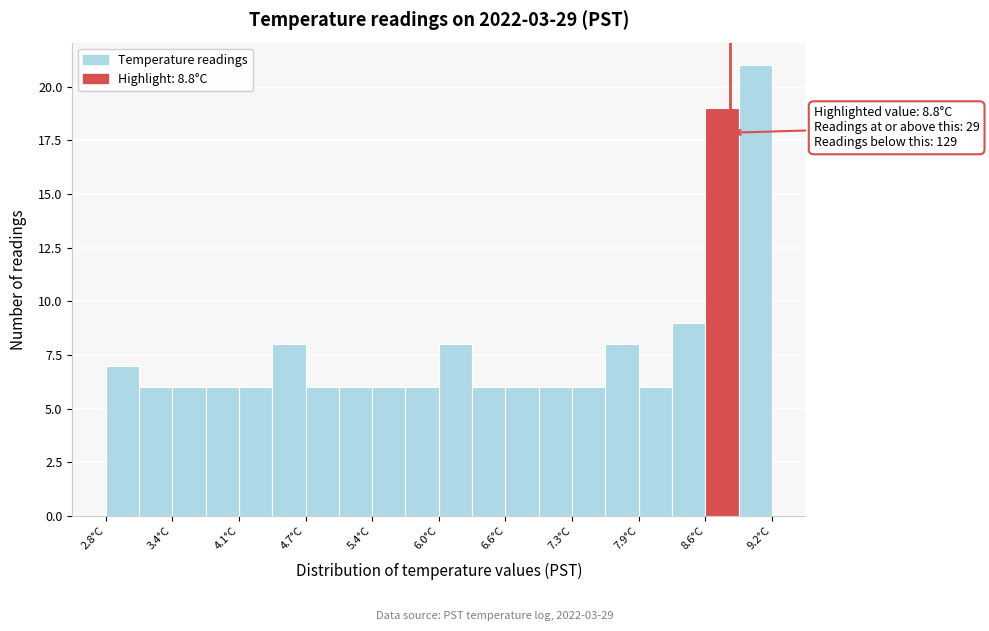

Read against the x-axis, roughly where is the centre of the tallest bar?

9.0